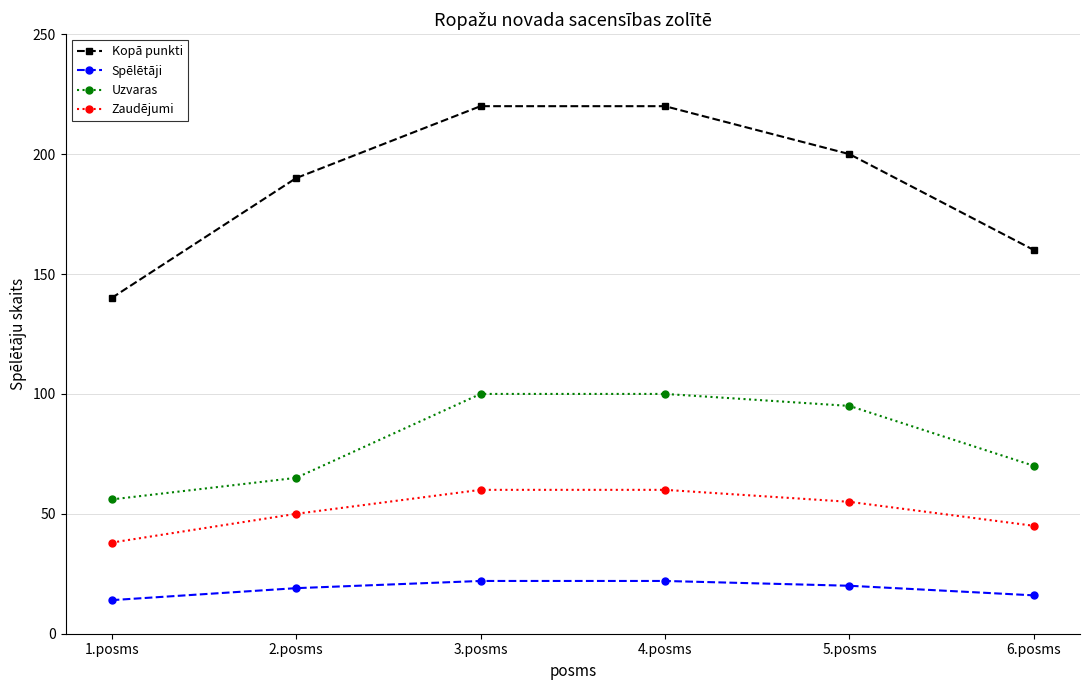

At which label does Uzvaras first exceed 95?

3.posms